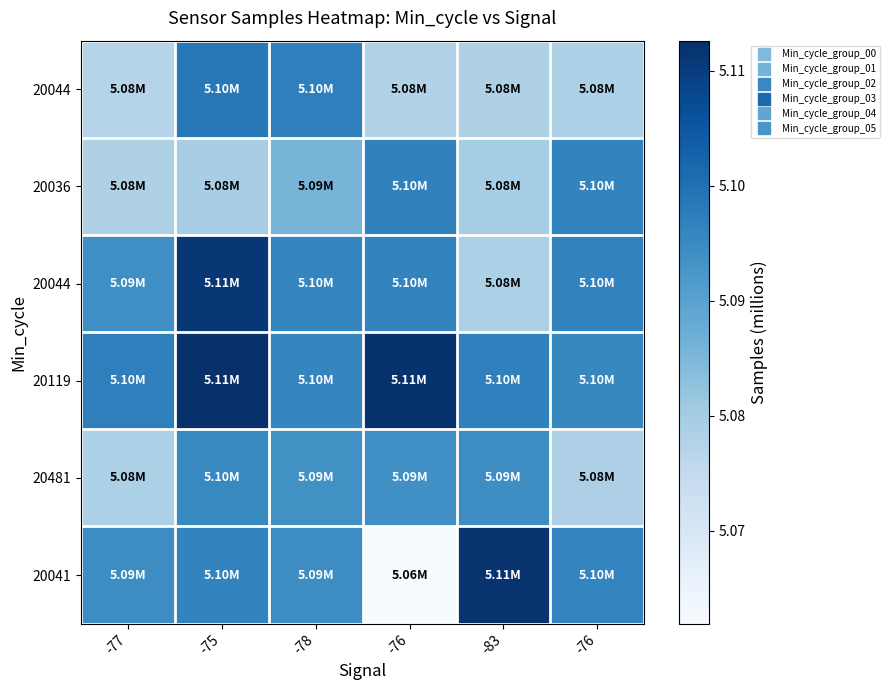

At which category is the sum across all series the highest?

-75